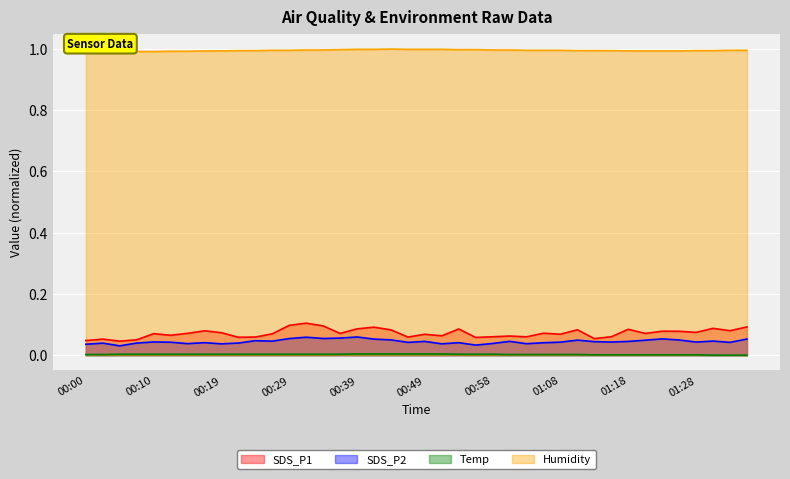

At which category does the chart reach its peak across all series?

00:44